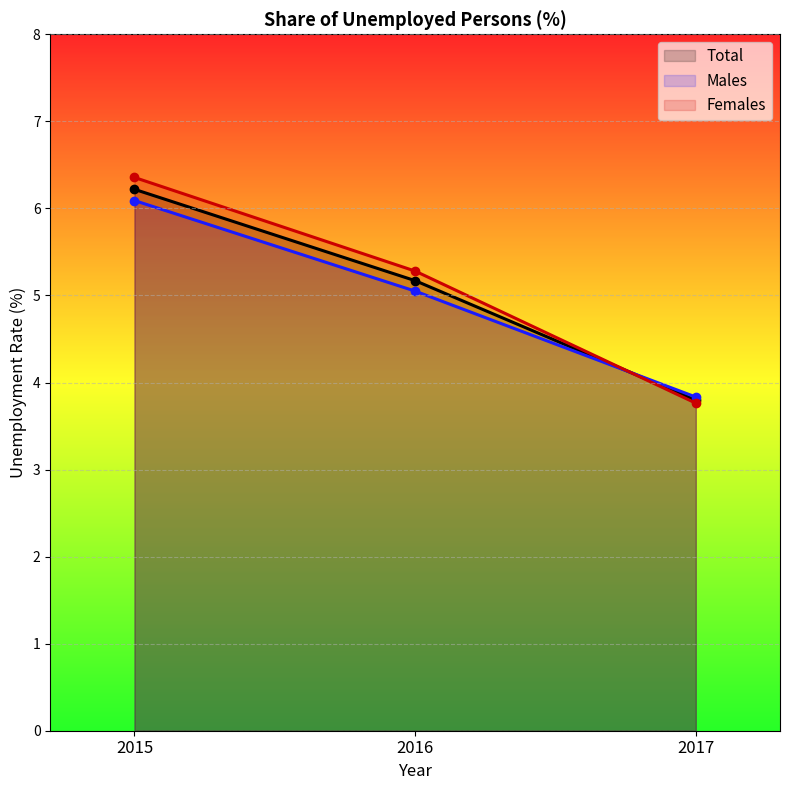

What is the value of the Total point at the 2nd from the left?

5.2